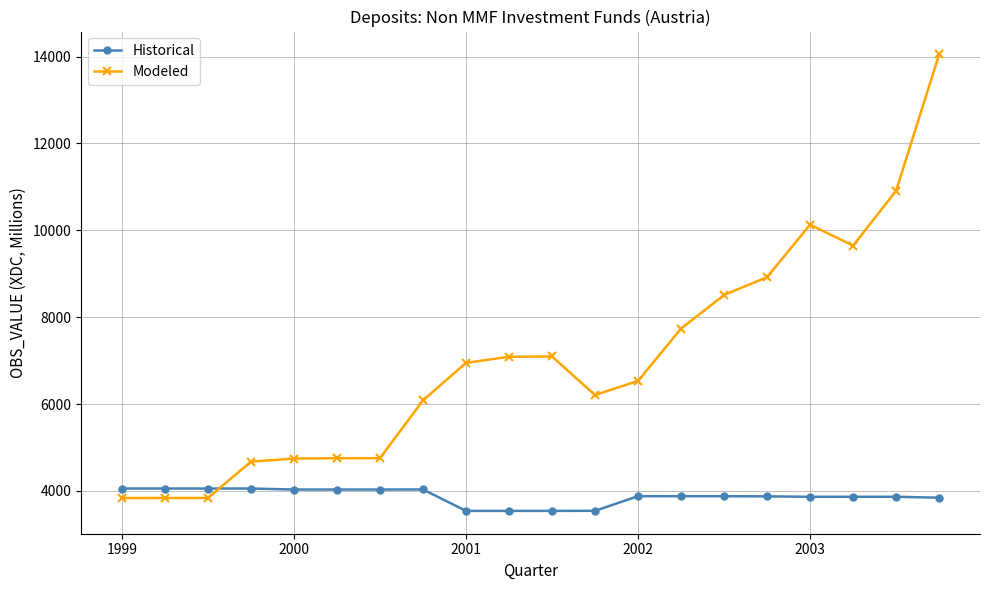

List the series in order of their peak value, lowest first.

Historical, Modeled